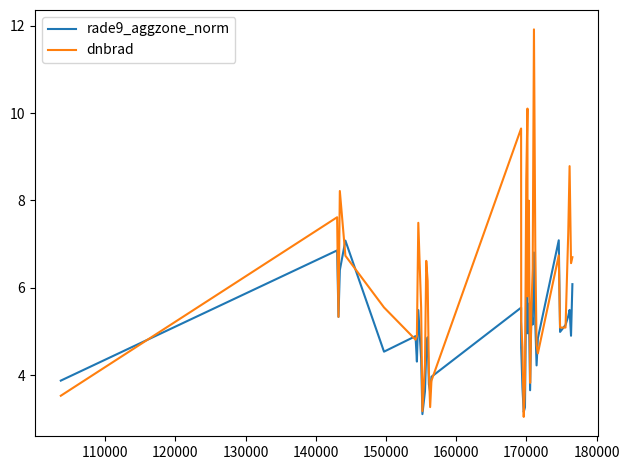

True or false: rade9_aggzone_norm and dnbrad cross at least once.

True